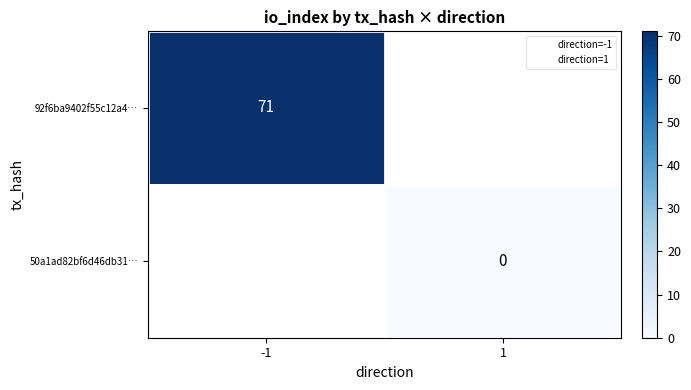

List the series in order of their overall mean, highest first.

92f6ba9402f55c12a4…, 50a1ad82bf6d46db31…